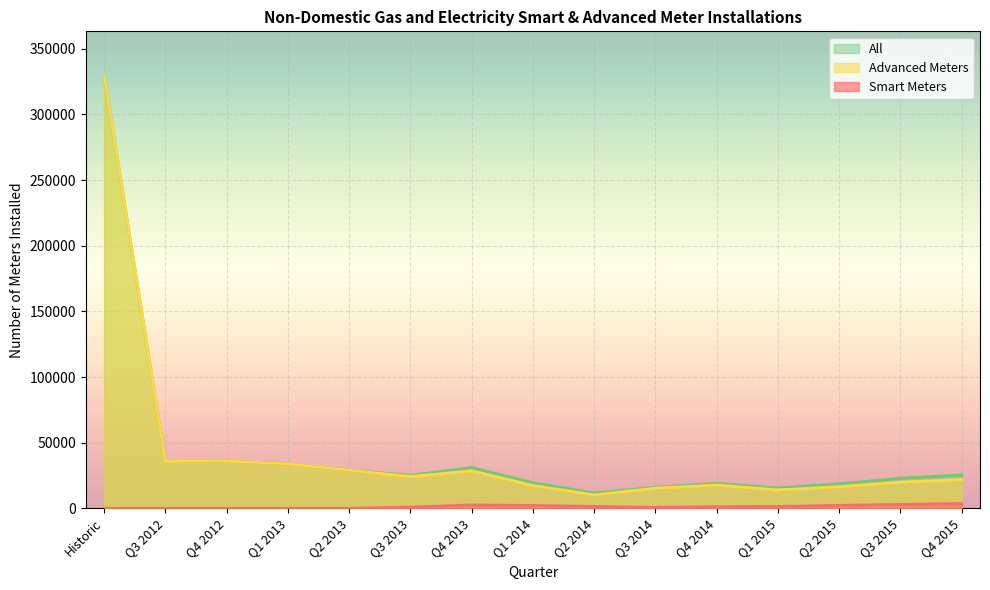

Which series has the widest spread of values?

Advanced Meters